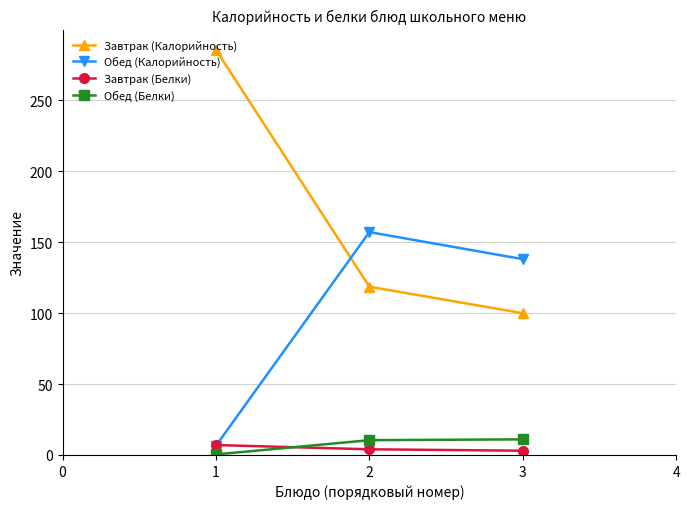

Does the chart display data point markers on the line(s)?

Yes